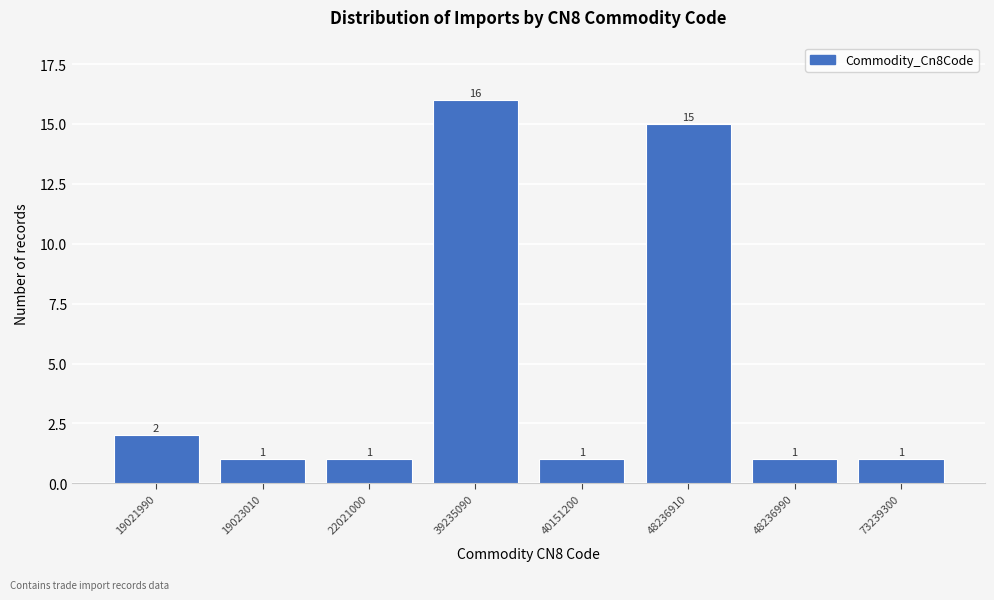

Reading left to right, list all the values displayed in this chart.

2	1	1	16	1	15	1	1